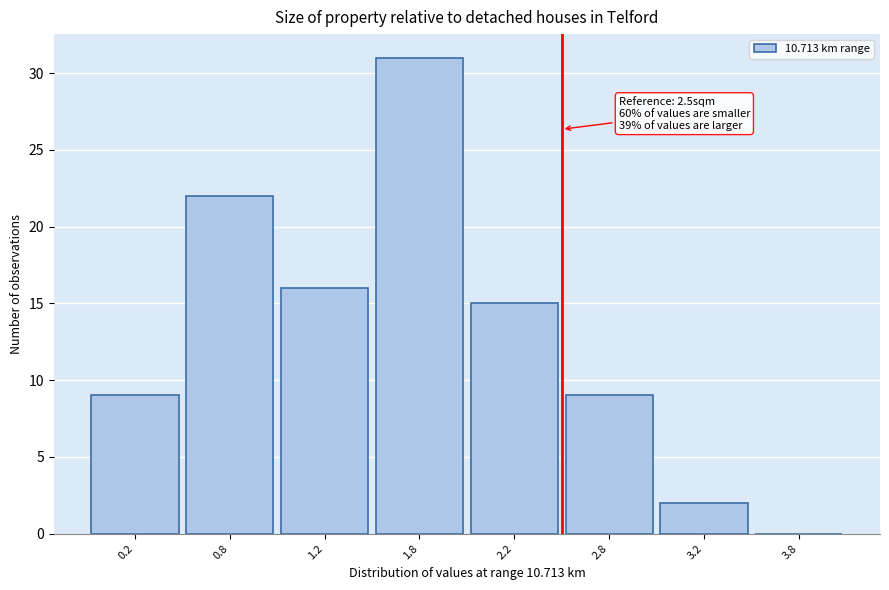

Reading left to right, transcribe all the data shown in this chart.

0.2=9	0.8=22	1.2=16	1.8=31	2.2=15	2.8=9	3.2=2	3.8=0